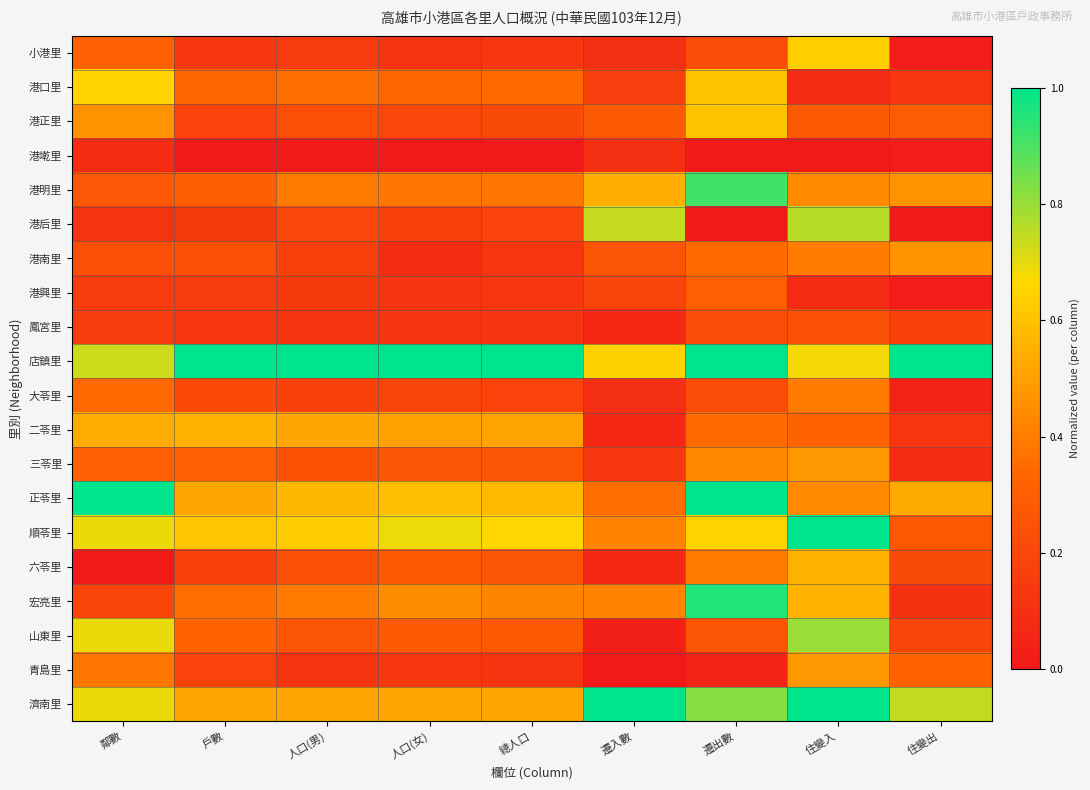

Count the number of data series in this chart.

20